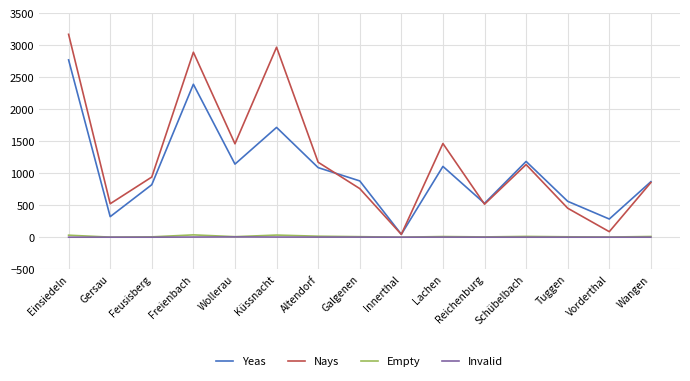

Which series has the largest total across all categories?

Nays